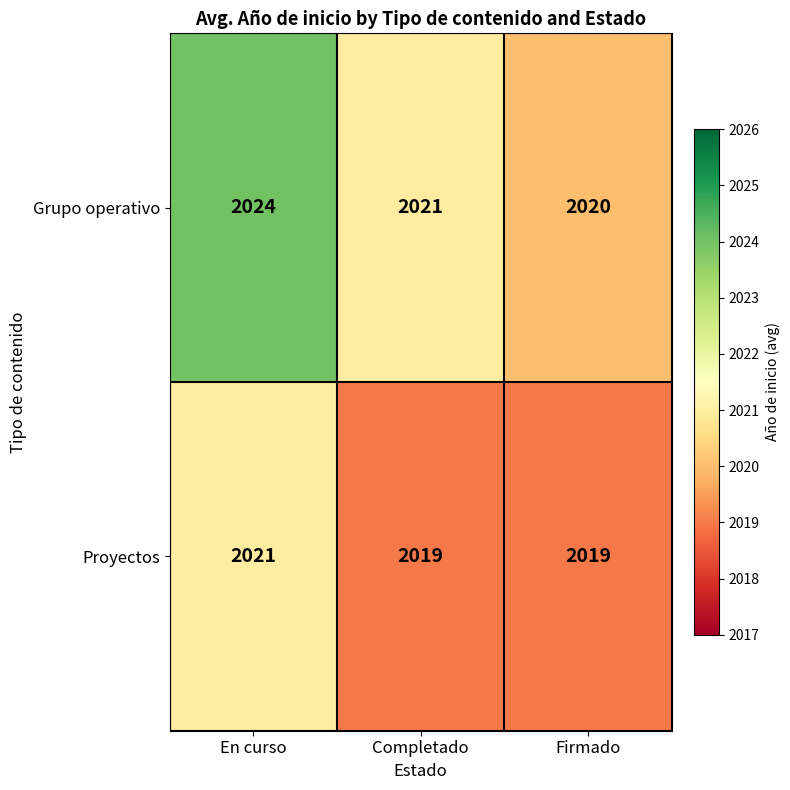

Which series has the largest range (max minus min)?

Grupo operativo